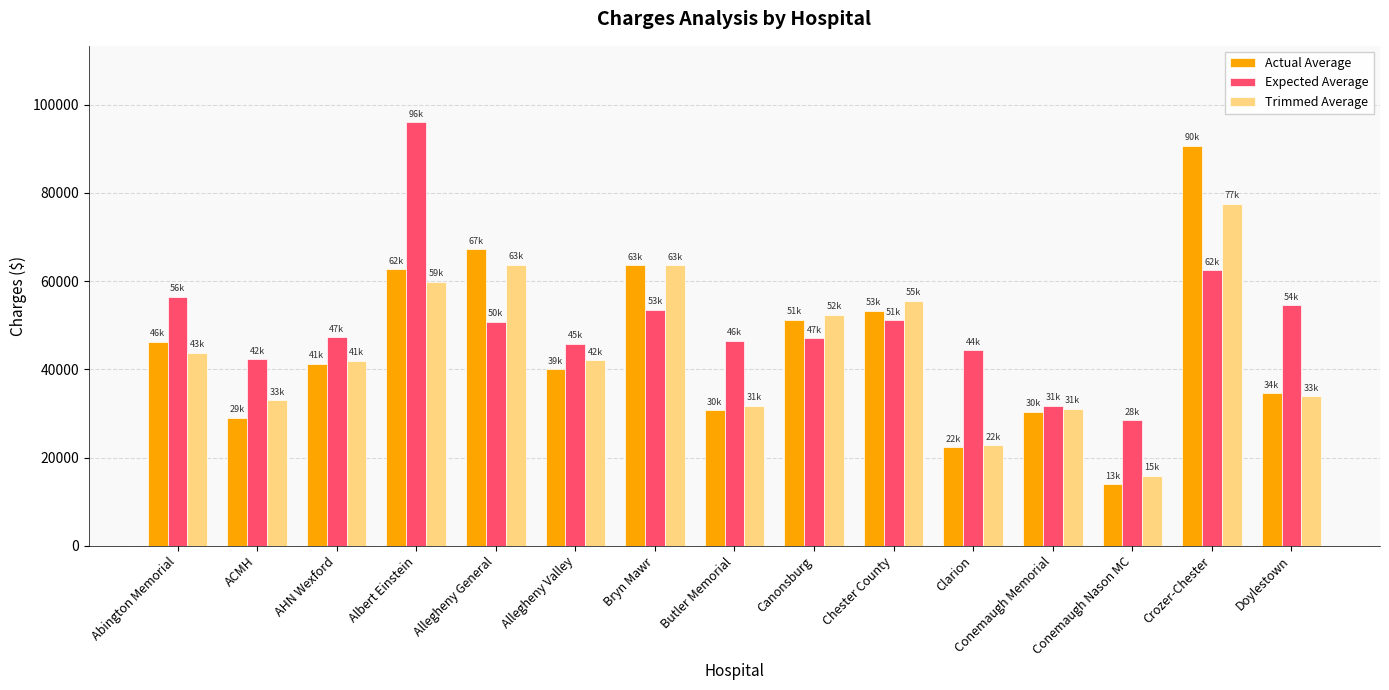

Which series has the widest spread of values?

Actual Average